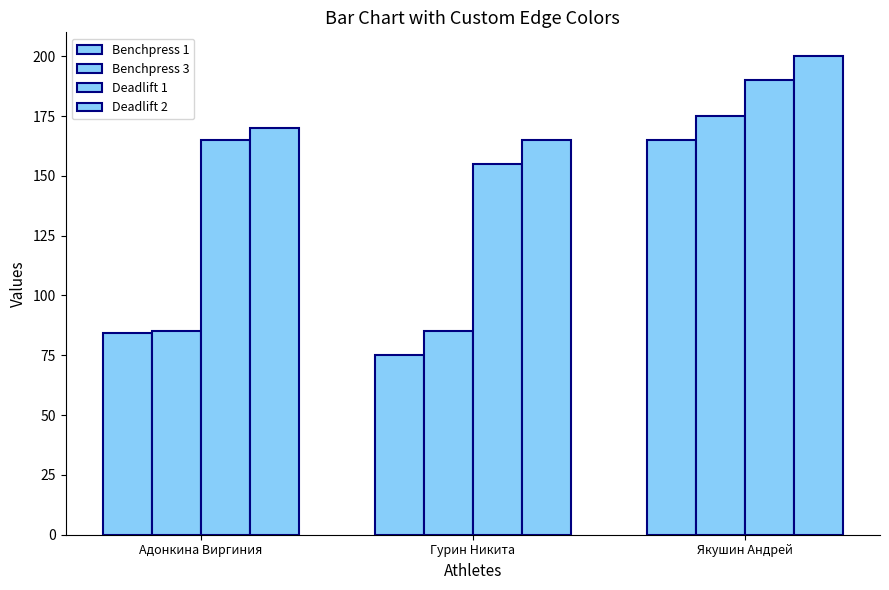

What is the approximate value of Deadlift 1 at Якушин Андрей?

190.0